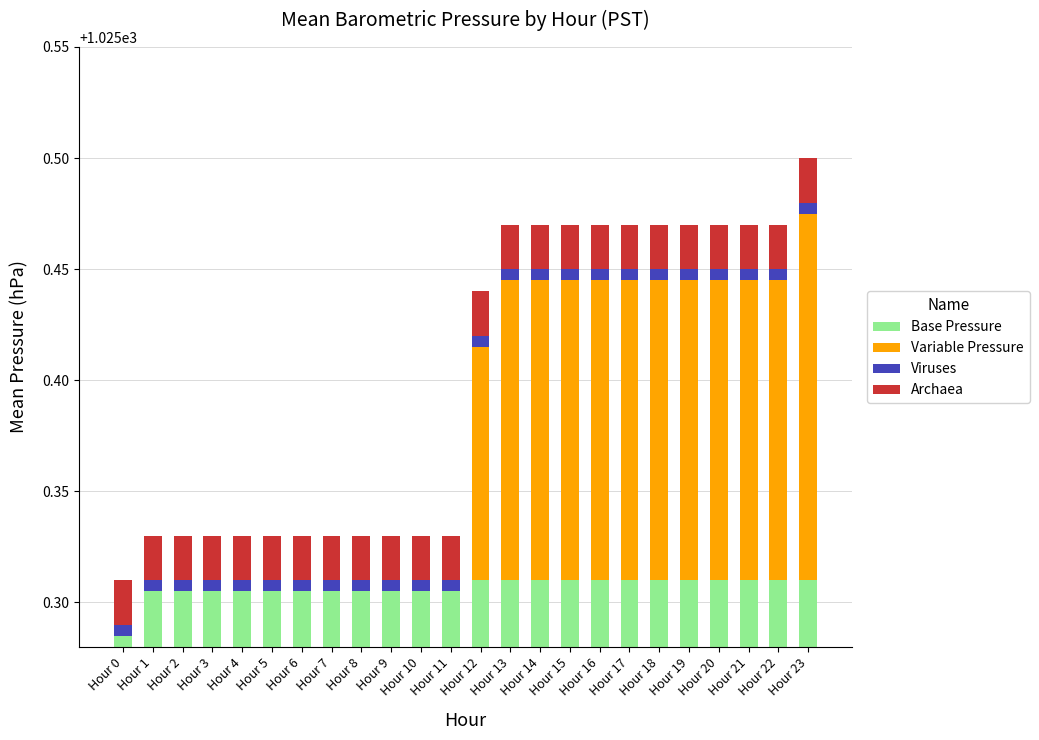

How many data points does each series have?

24